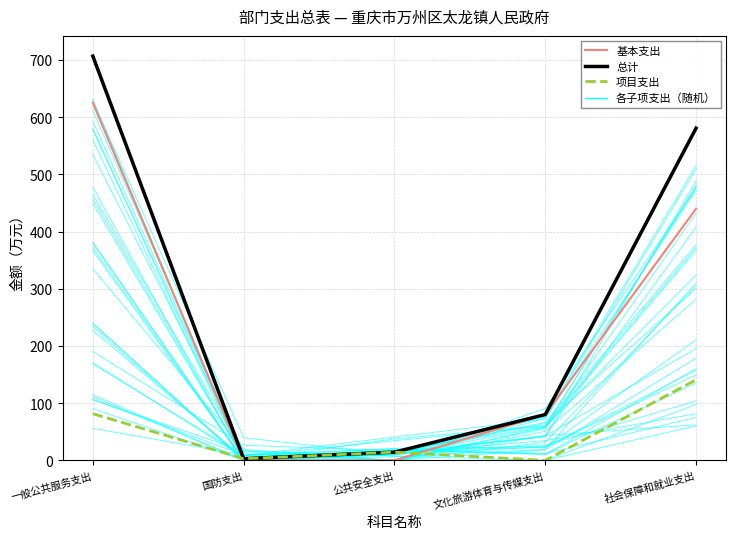

Which category has the highest value in the 项目支出 series?

社会保障和就业支出